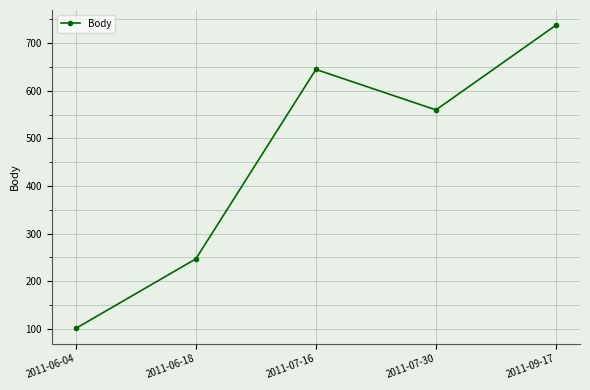

At which category does the chart reach its peak across all series?

2011-09-17